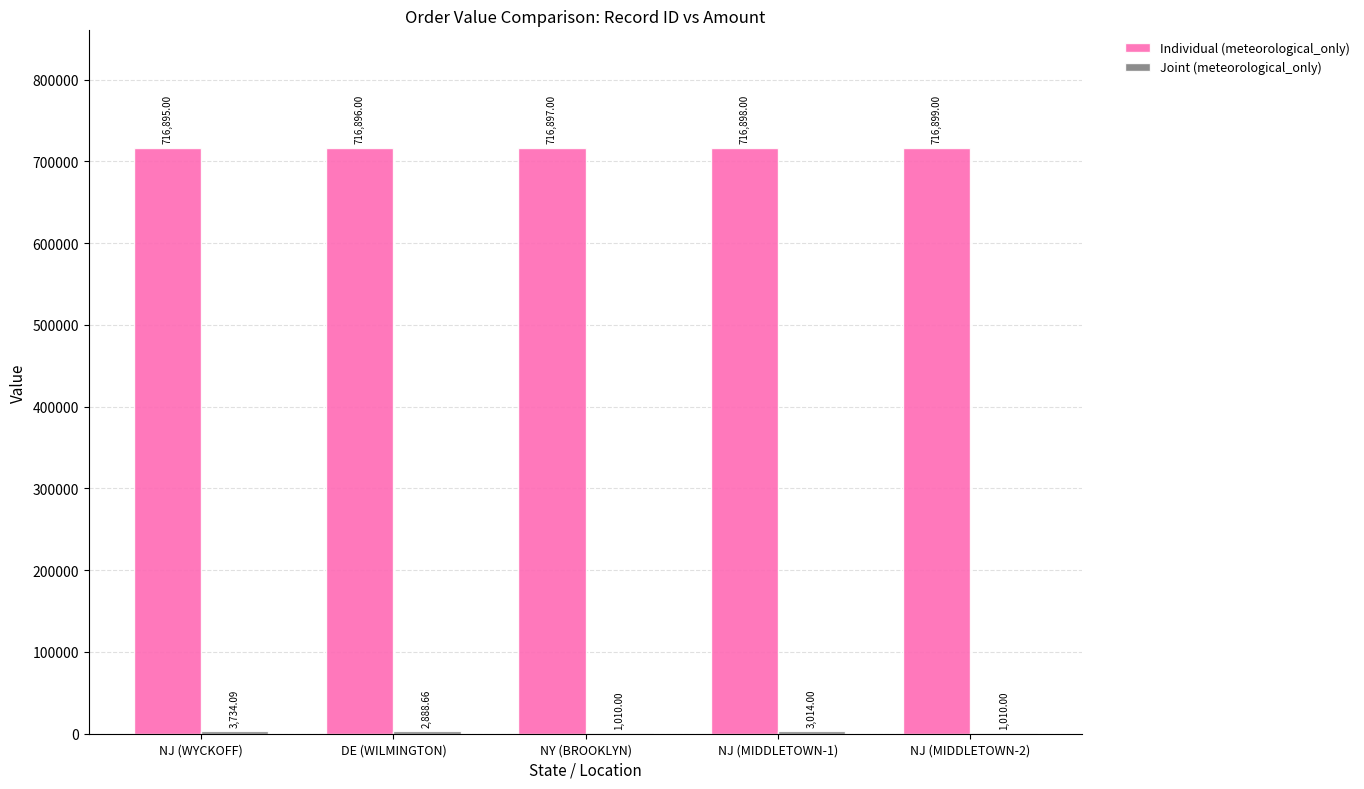

What is the total value across all series at NJ (MIDDLETOWN-2)?

717909.0